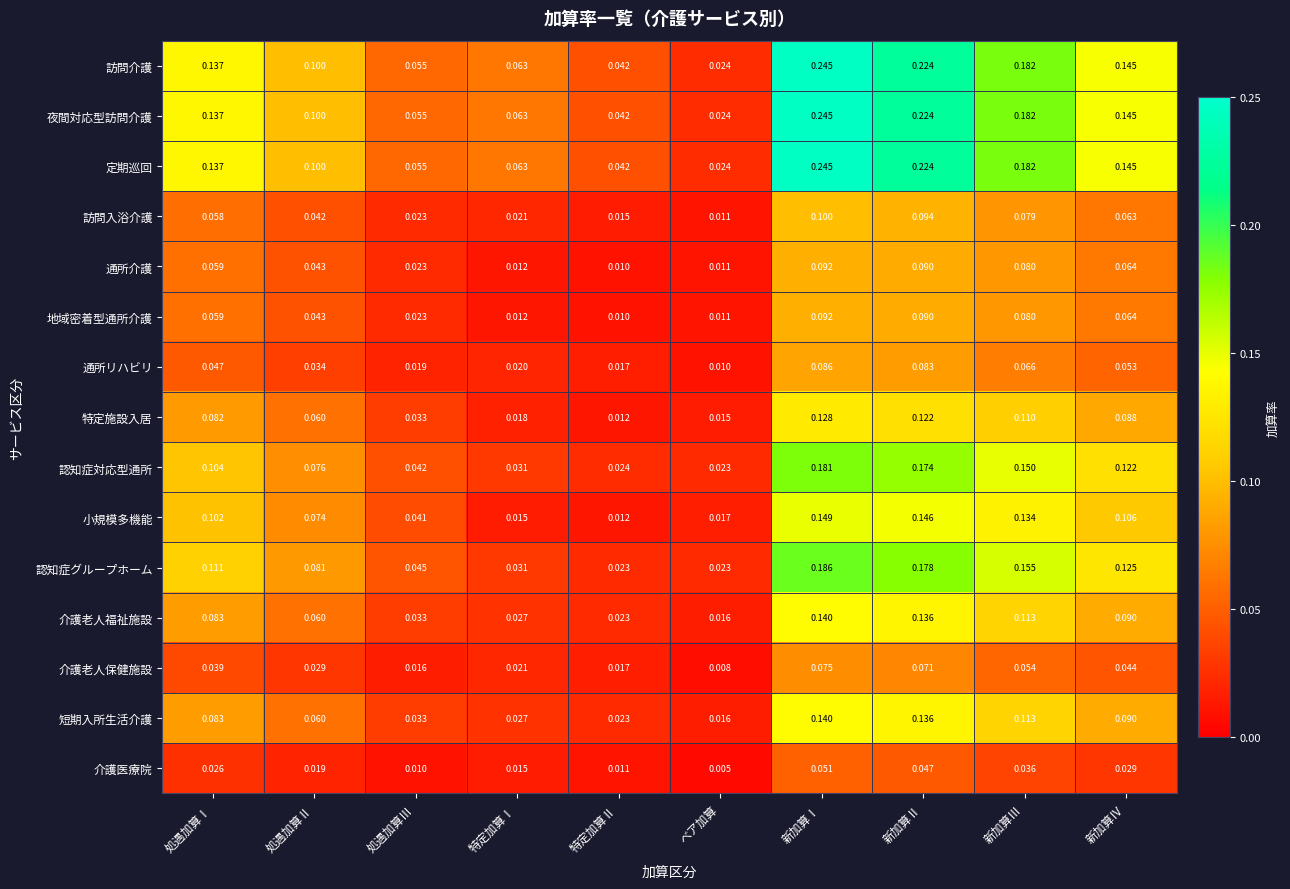

Is the value of 認知症グループホーム at ベア加算 greater than the value of 定期巡回 at 新加算Ⅲ?

No